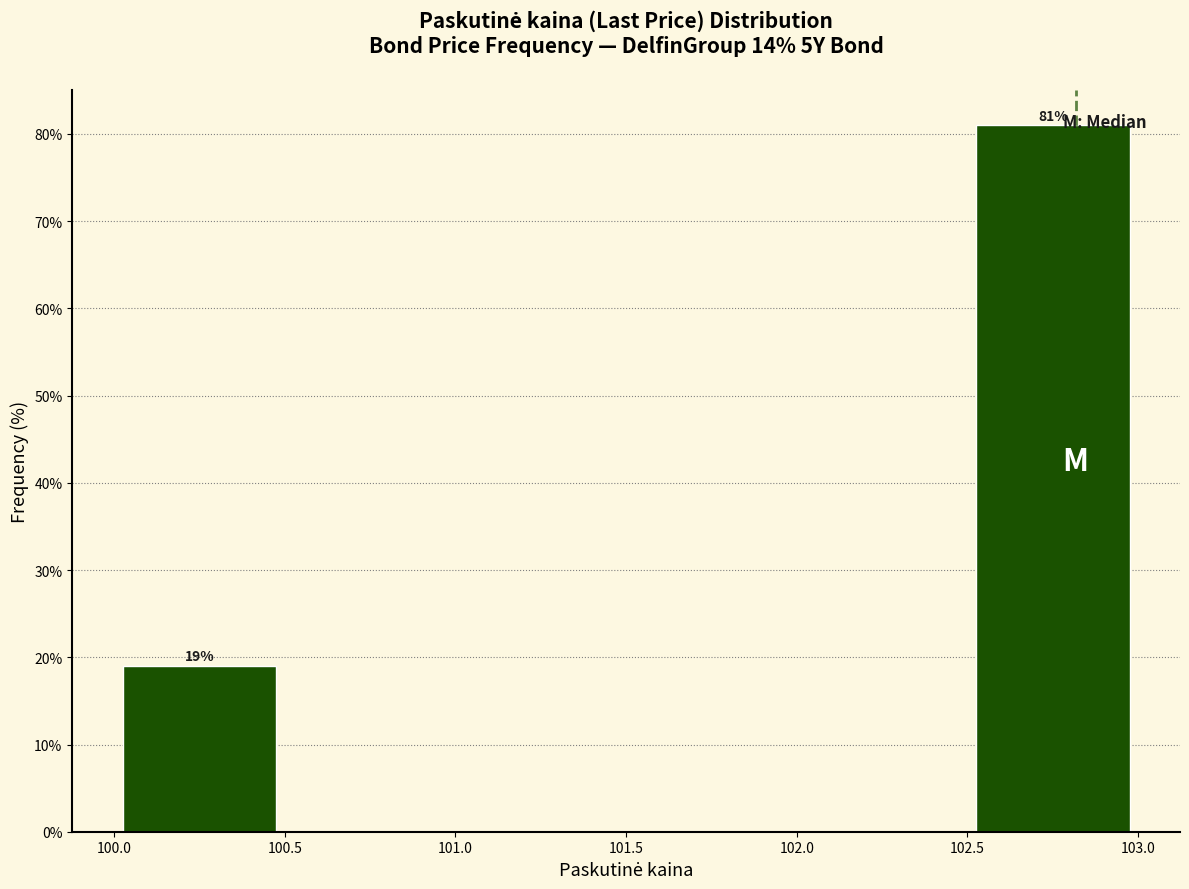

Reading left to right, extract all data points from this chart.

100.0=19	102.5=81